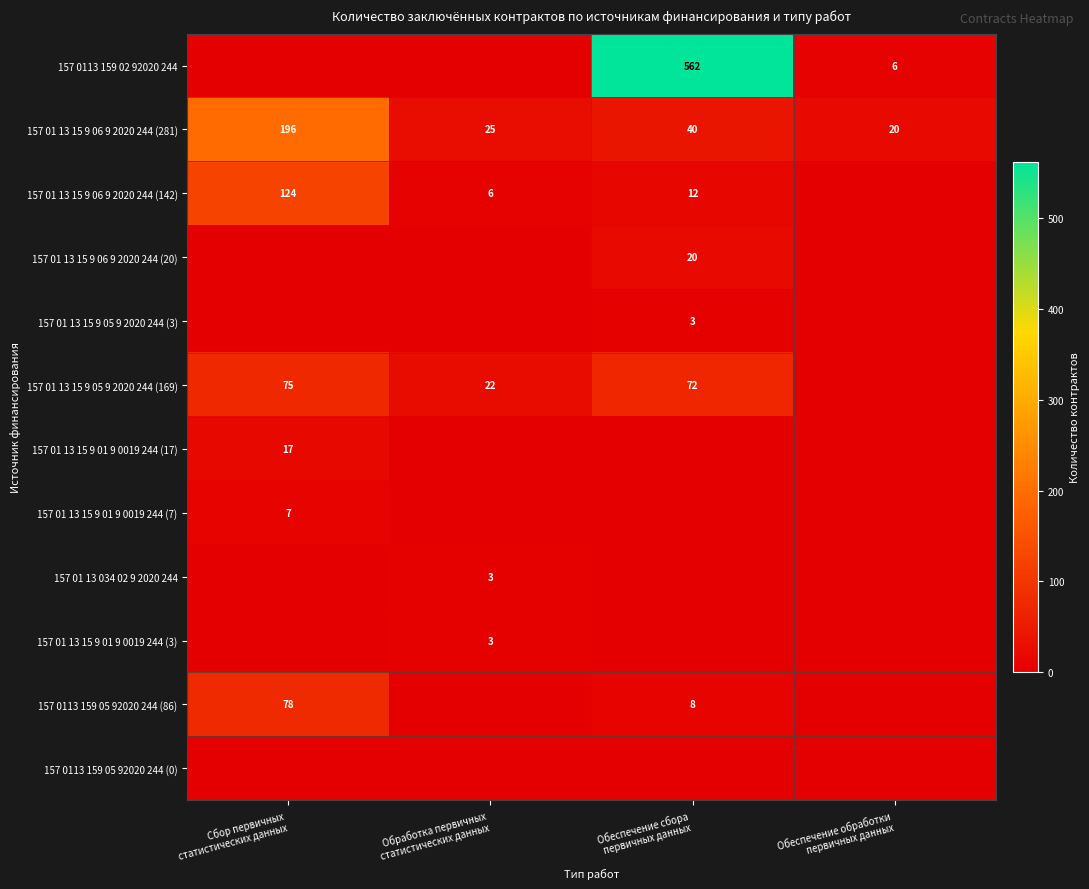

What is the difference between the maximum and second lowest values in the 157 01 13 15 9 06 9 2020 244 (281) series?

171